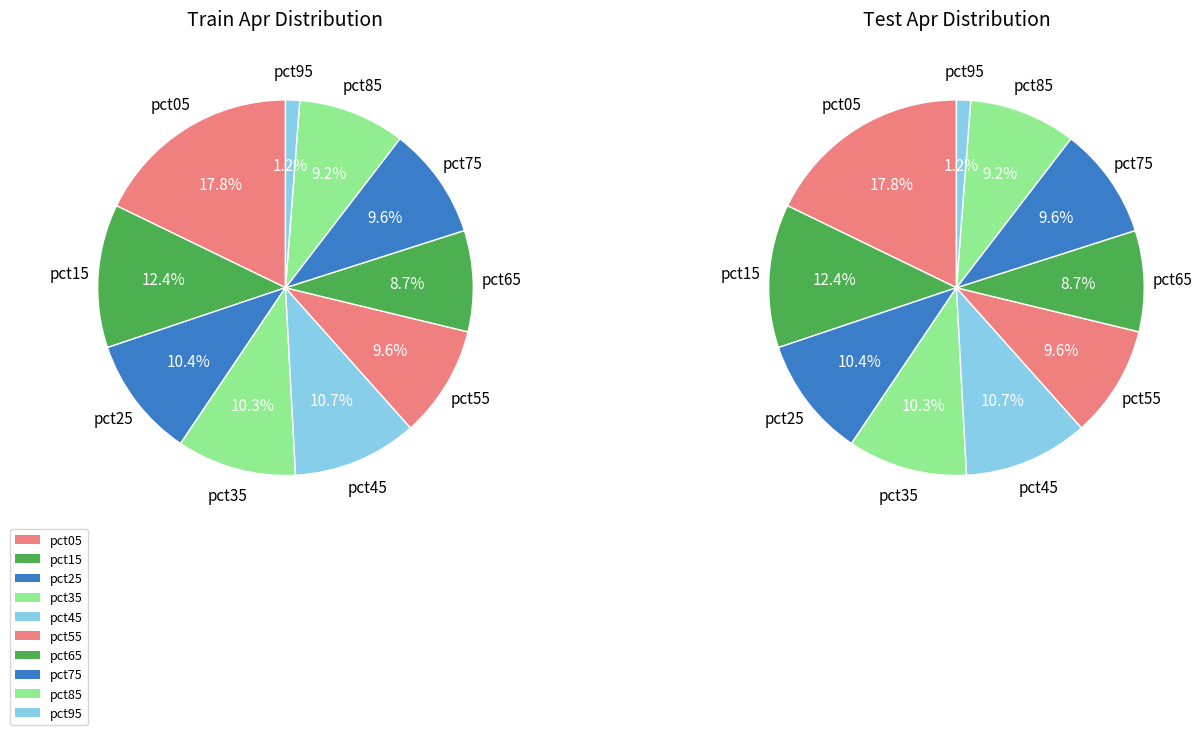

To the nearest percent, what is the combined percentage of pct65 and pct85?

18%